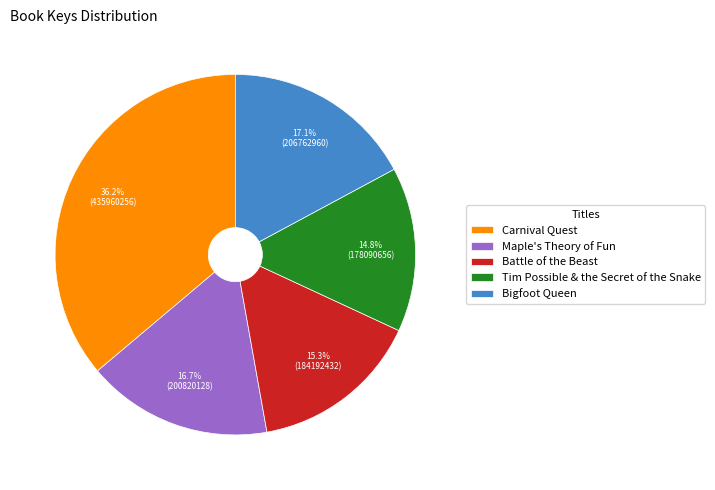

To the nearest percent, what is the difference between the largest and smallest slice percentages?

21%